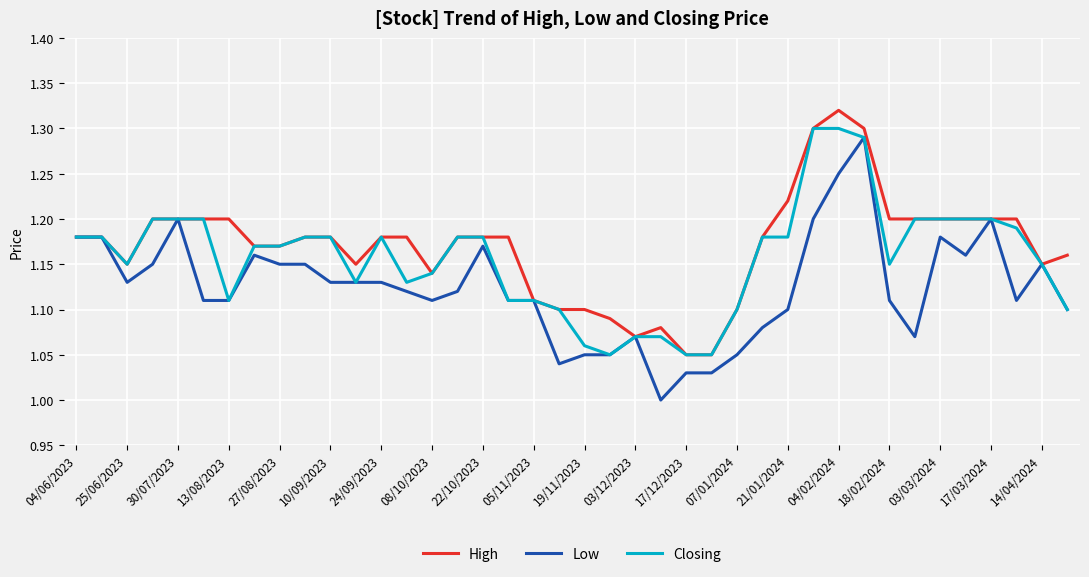

Rank the series by their average value, from lowest to highest.

Low, Closing, High